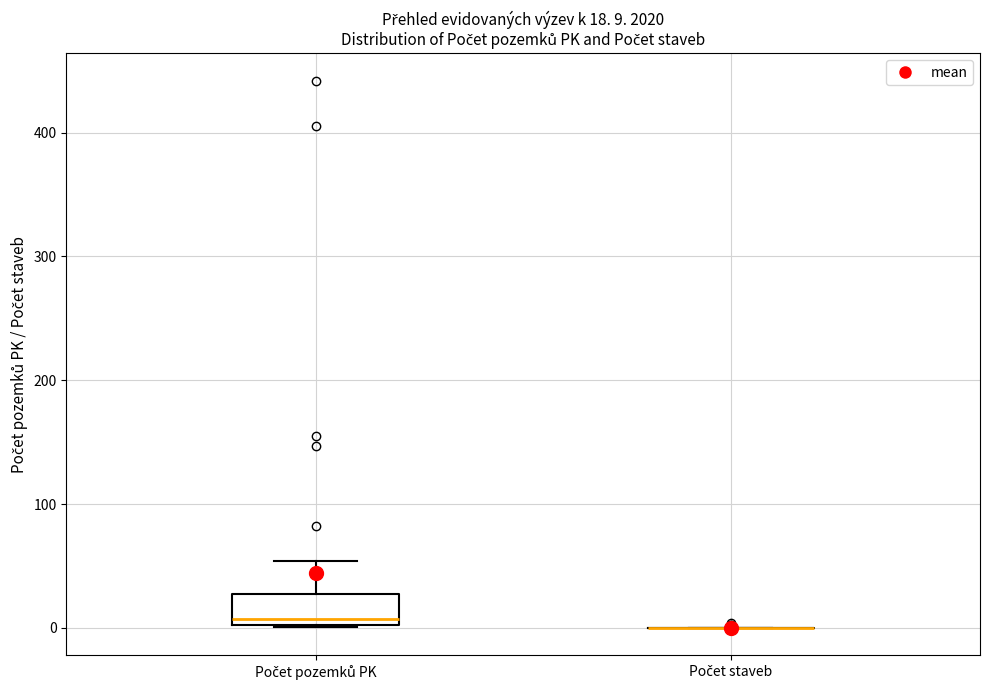

Which box is the tallest, from its lower edge to its upper edge?

Počet pozemků PK